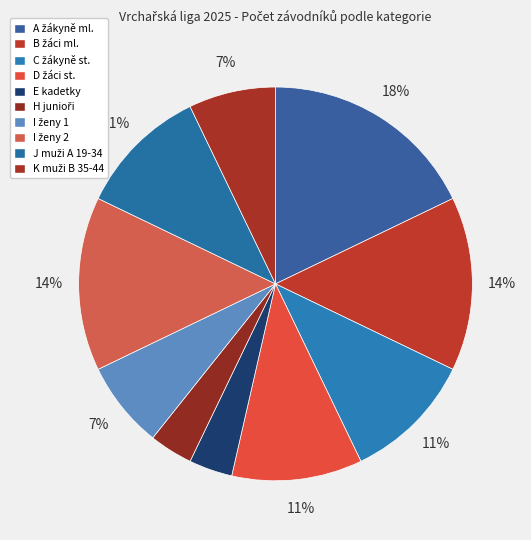

Count the number of slices in the pie.

10